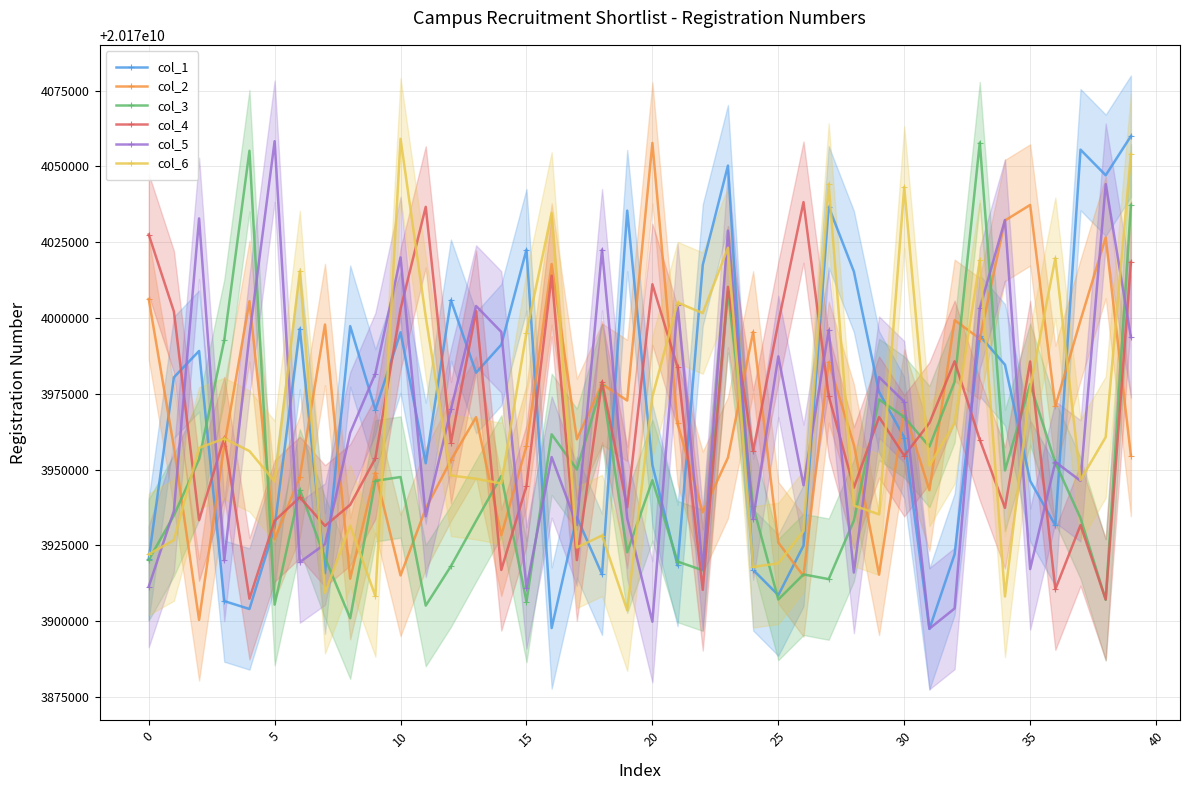

Is the value of col_4 at 22 greater than the value of col_2 at 14?

No